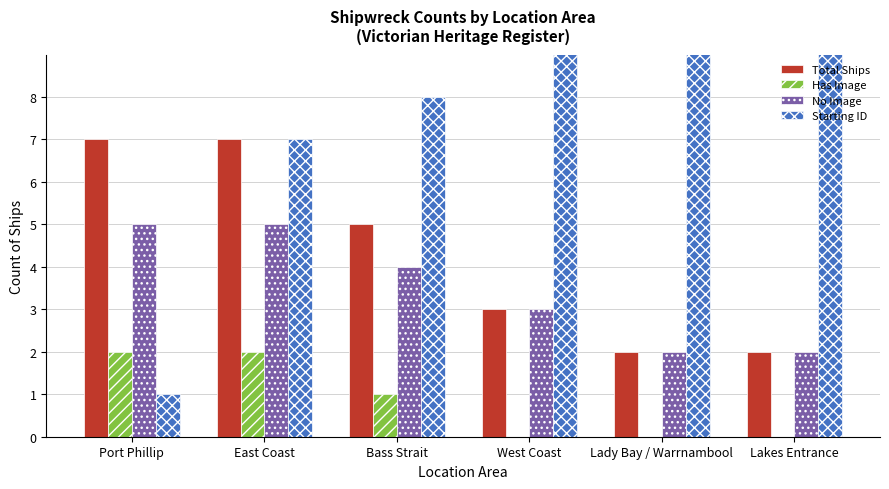

Reading left to right, transcribe all the data shown in this chart.

Total Ships: 7	7	5	3	2	2
Has Image: 2	2	1	0	0	0
No Image: 5	5	4	3	2	2
Starting ID: 1	7	8	18	19	11